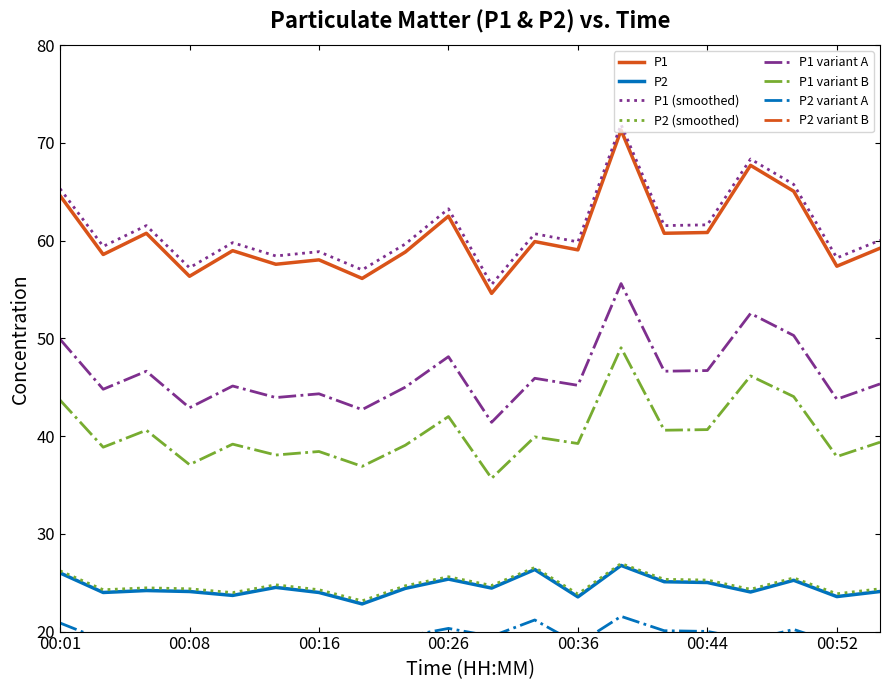

How many interior local peaks does the P1 series have?

7